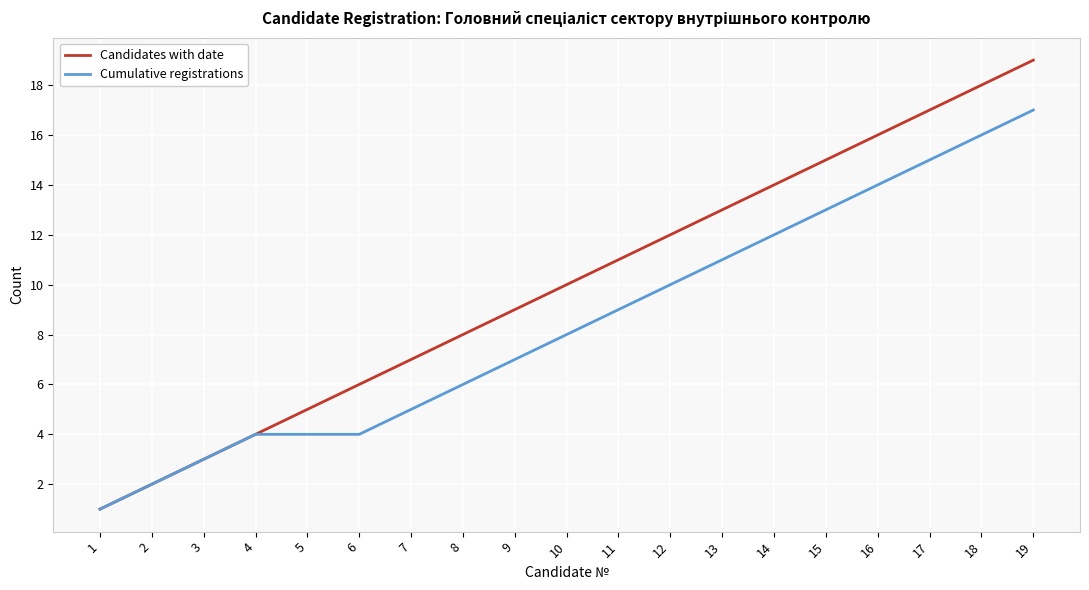

True or false: Candidates with date has more than 1 interior local peaks.

False